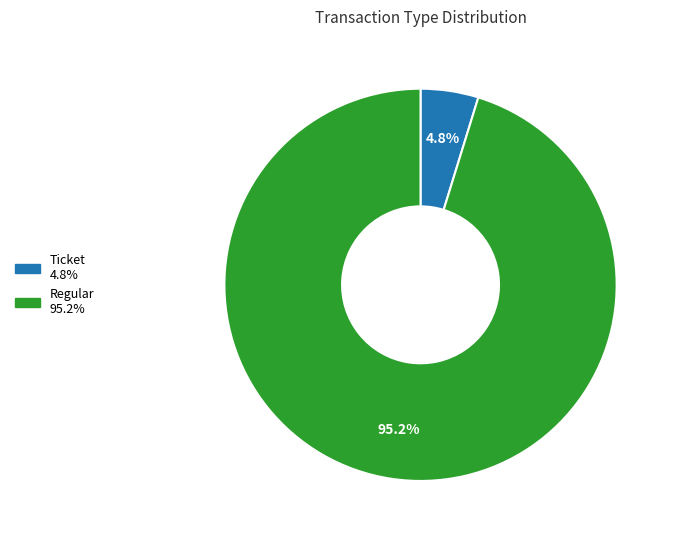

Count the number of slices in the pie.

2